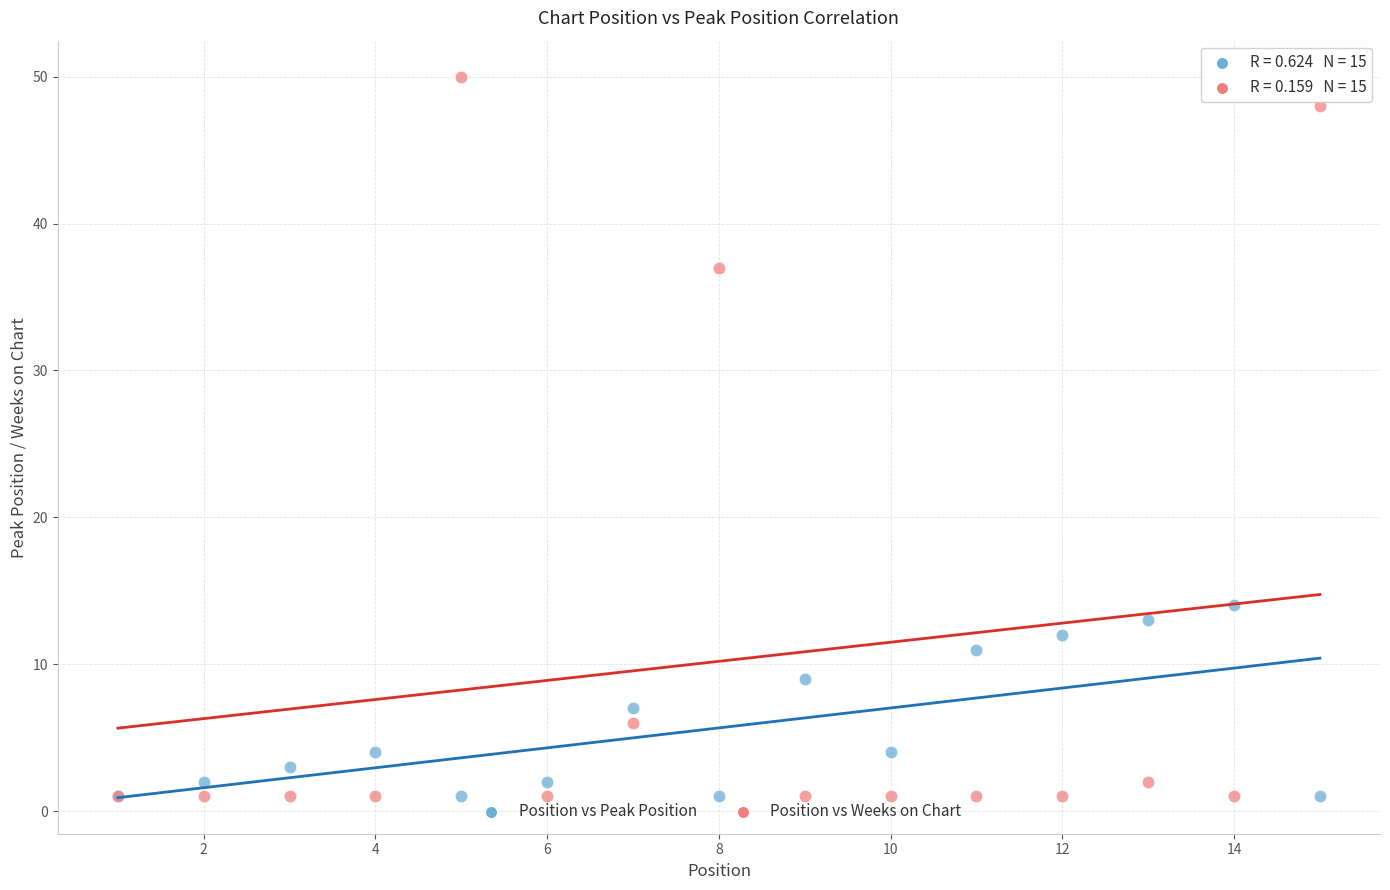

Across all series, what Y value is closest to 25?

14